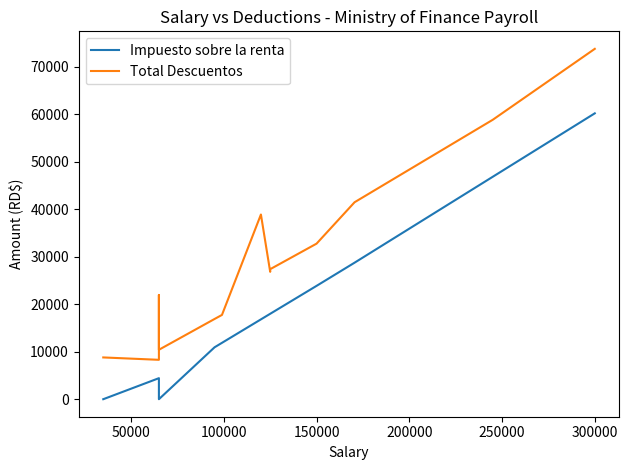

In Impuesto sobre la renta, how many points are higher than both neighbors (excluding endpoints)?

1